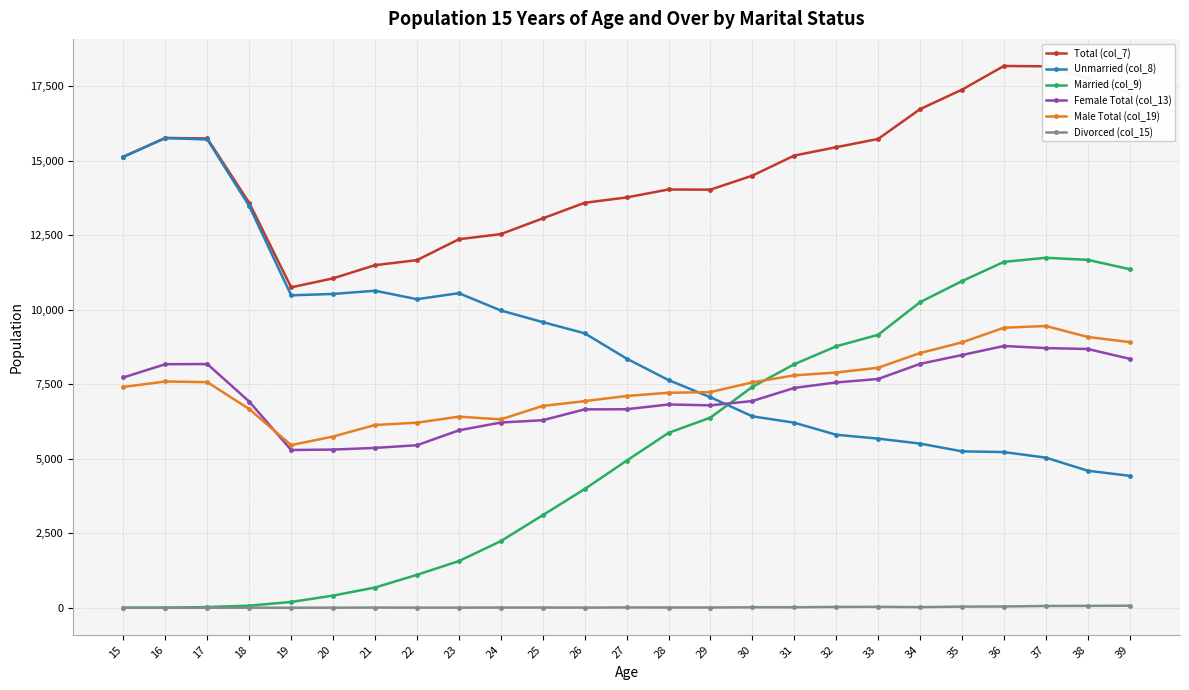

What is the difference between the highest and lowest values at 21?

11494